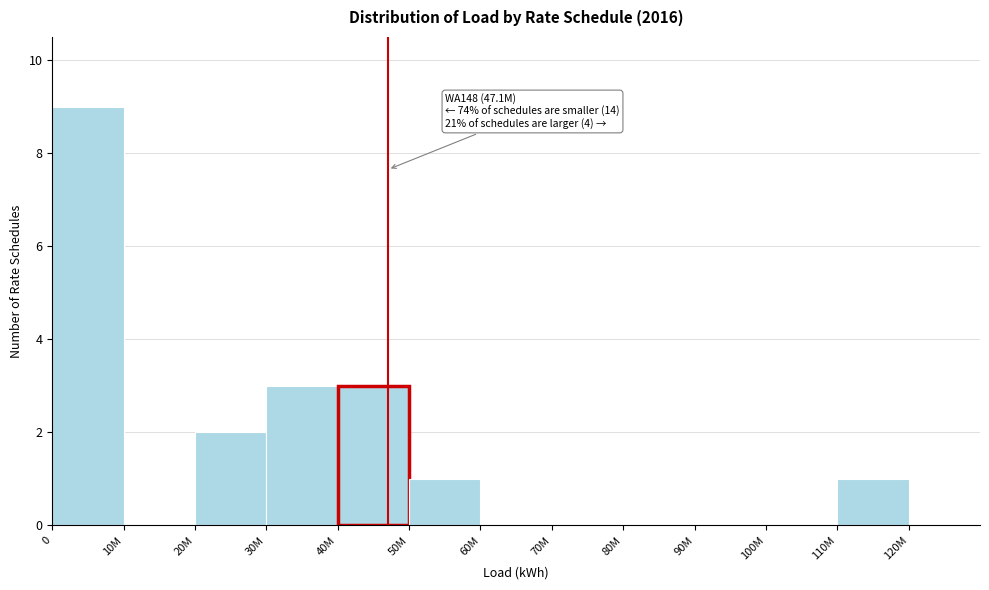

Reading left to right, transcribe all the data shown in this chart.

0=9	10M=0	20M=2	30M=3	40M=3	50M=1	60M=0	70M=0	80M=0	90M=0	100M=0	110M=1	120M=0